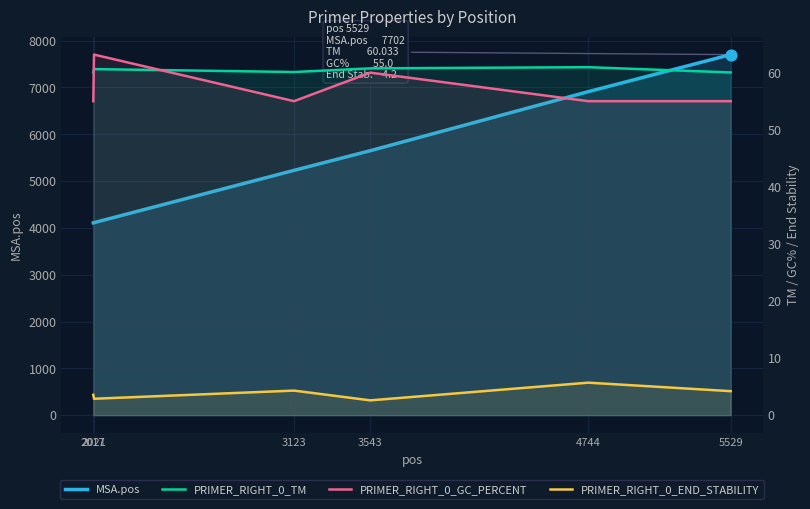

Which series has the largest total across all categories?

MSA.pos